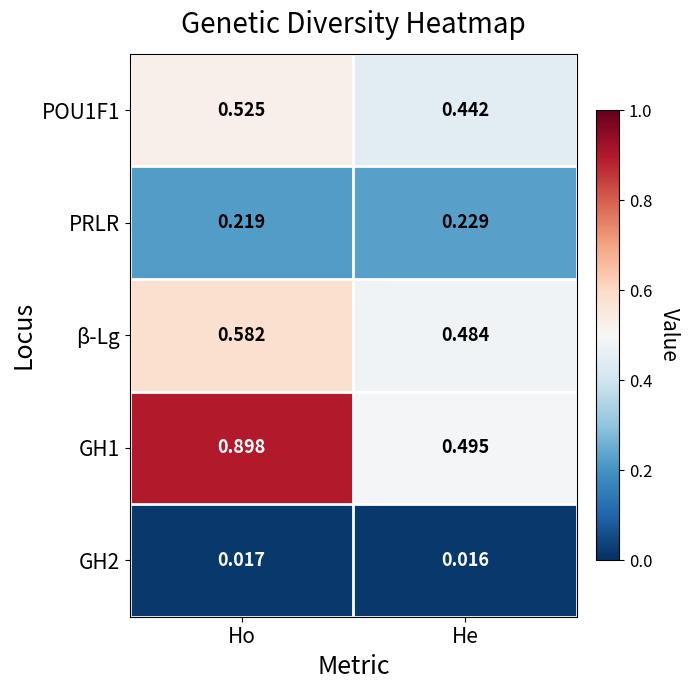

Where is POU1F1 nearest to the value 0?

He